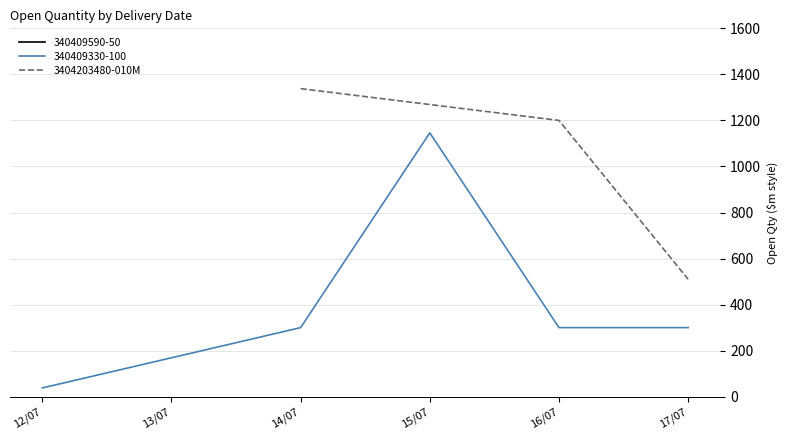

The value of 3404203480-010M at 14/07 is 1891. True or false?

False